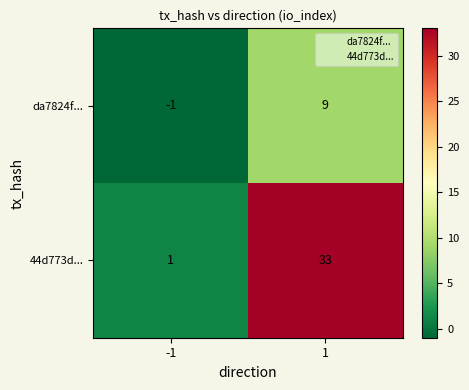

The value of da7824f... at 1 is 9. True or false?

True